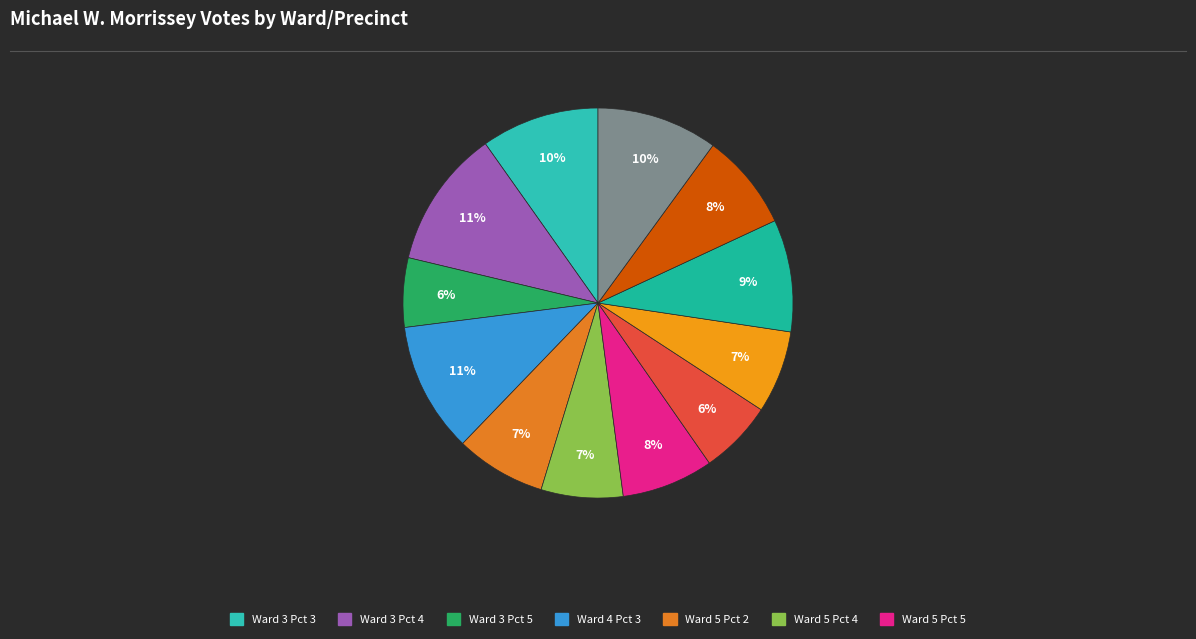

How many slices are in this pie chart?

12